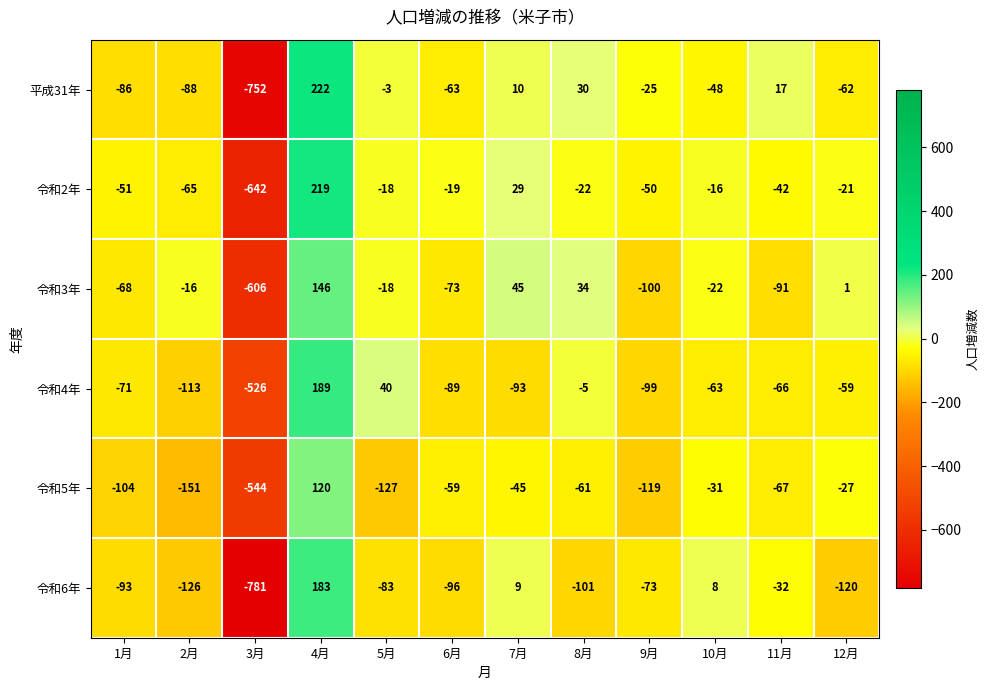

Is the value of 令和4年 at 9月 greater than the value of 平成31年 at 1月?

No